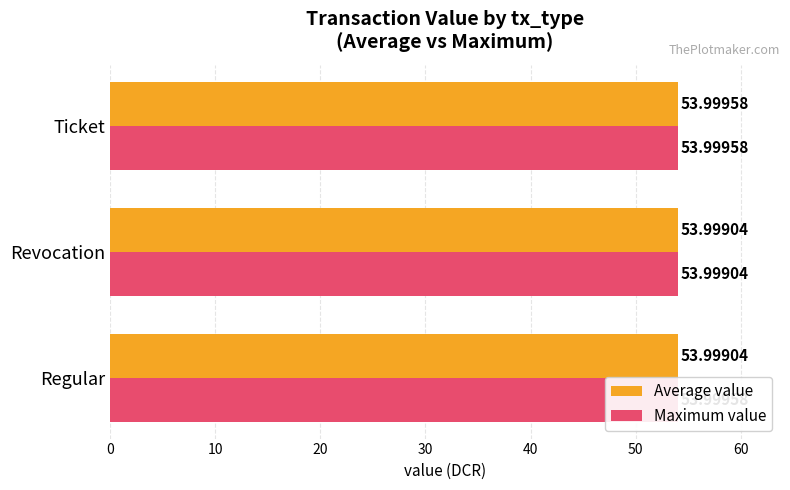

At 20, list the series in order from largest to smallest.

Average value, Maximum value